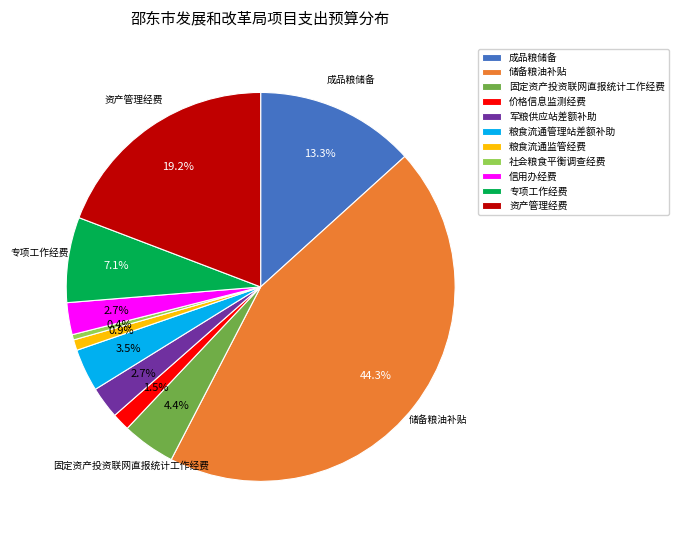

What is the total percentage of 成品粮储备 and 军粮供应站差额补助?

16.0%